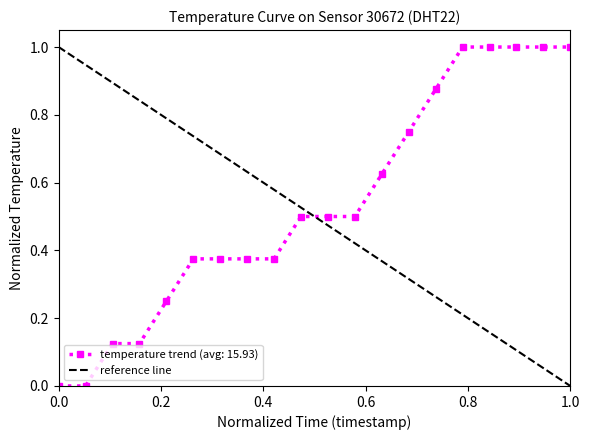

Count the values in the range 0 to 1.

2